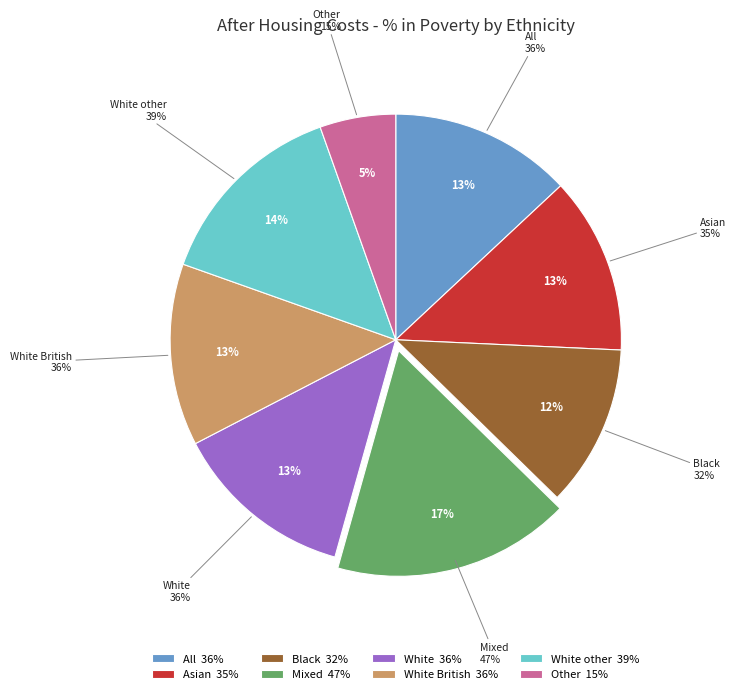

Is White British the majority of the pie?

No